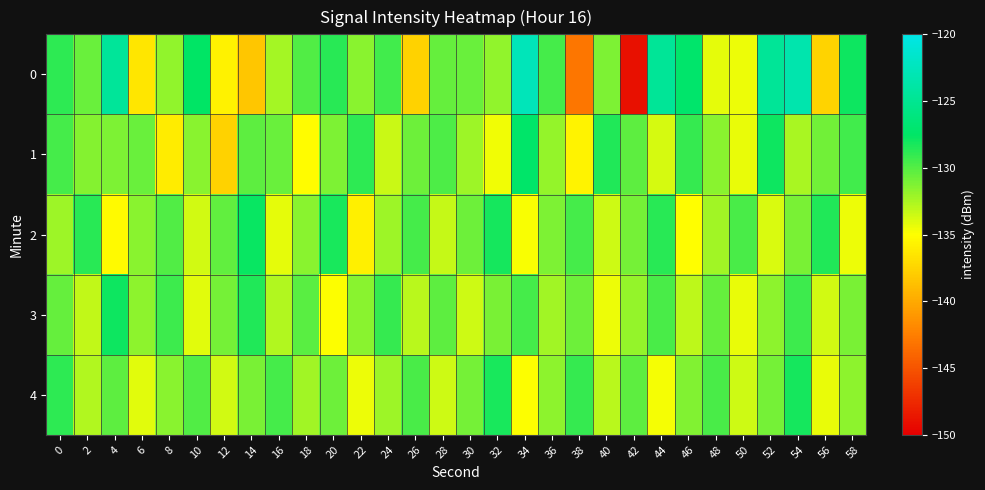

Count the number of data series in this chart.

5